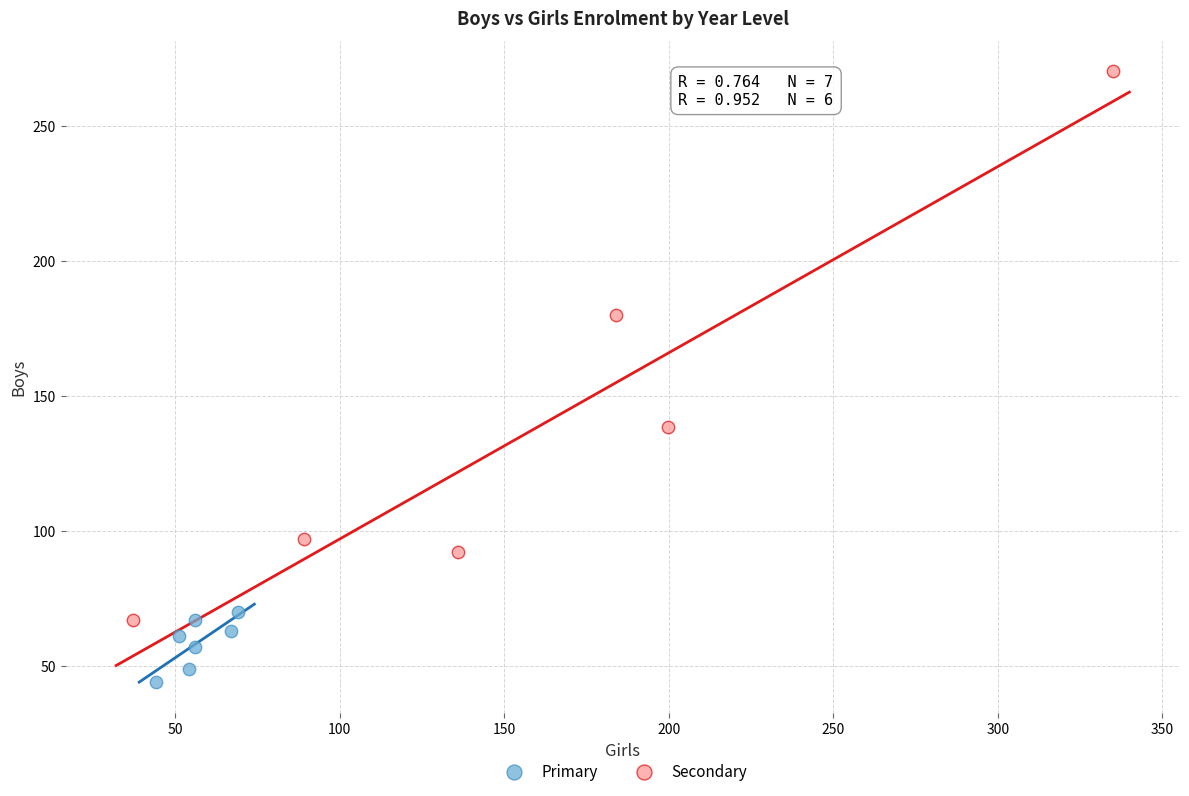

Which series reaches the minimum Y coordinate?

Primary